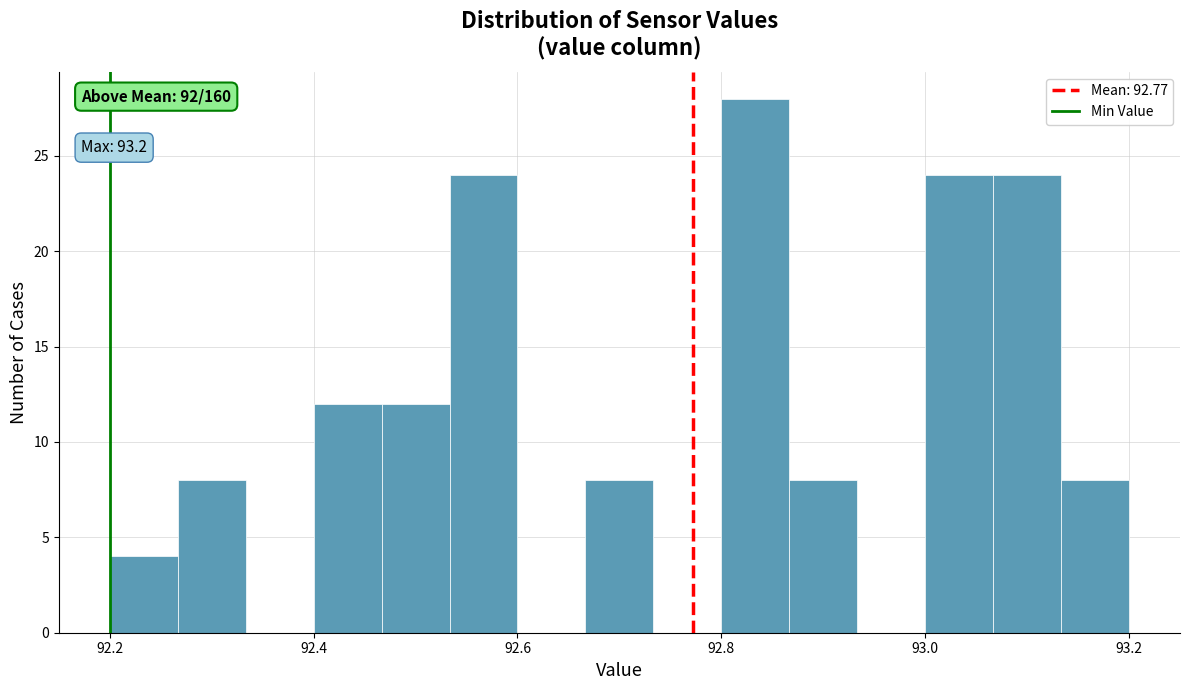

Around what value on the x-axis is the tallest bar? Give the approximate position of its centre, as read against the axis.

92.84